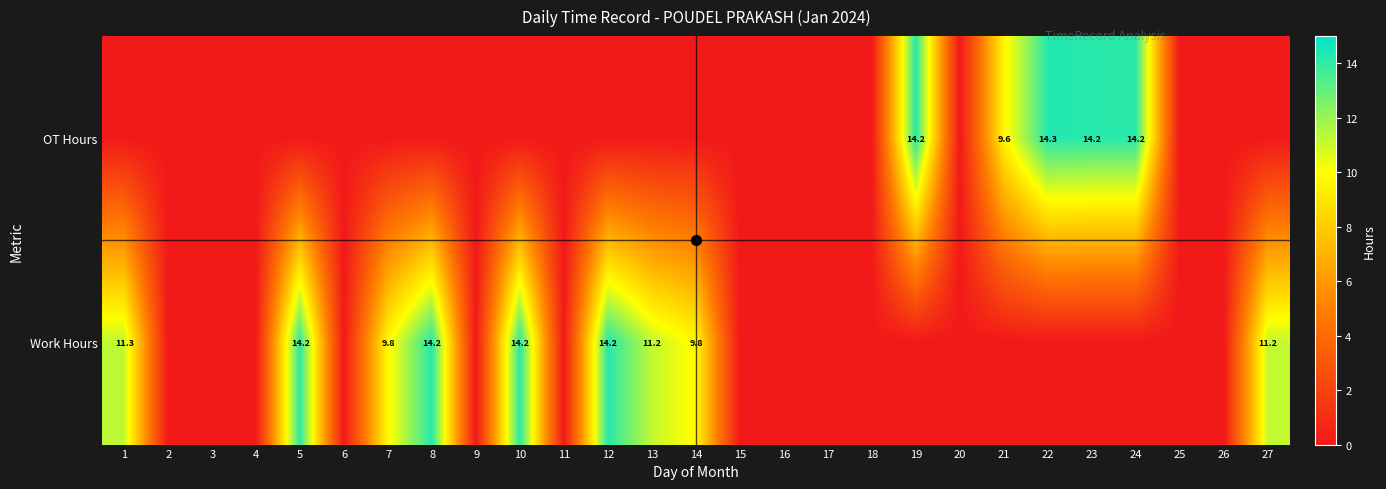

Which series has the largest range (max minus min)?

OT Hours